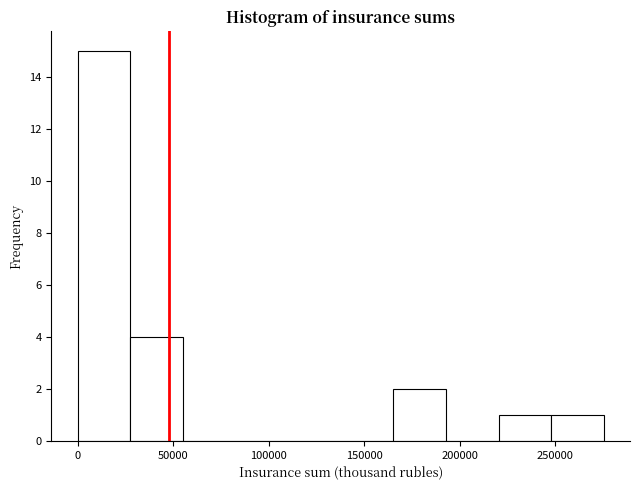

Reading left to right, list every bar in this chart as the range it spans on the x-axis followed by its height. Neither the bar edges nor the heights are printed on the chart, so give them approximately, as read against the axes.

0 to 30000: 15
30000 to 55000: 4
55000 to 85000: 0
85000 to 110000: 0
110000 to 140000: 0
140000 to 165000: 0
165000 to 195000: 2
195000 to 220000: 0
220000 to 250000: 1
250000 to 275000: 1